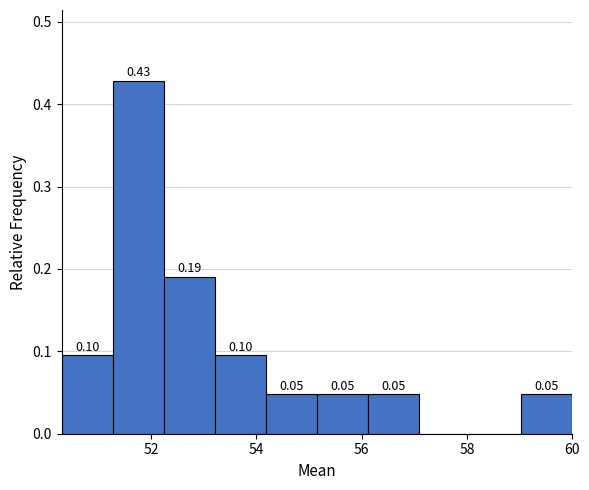

Over which range of the x-axis is the bar tallest?

51.2 to 52.2